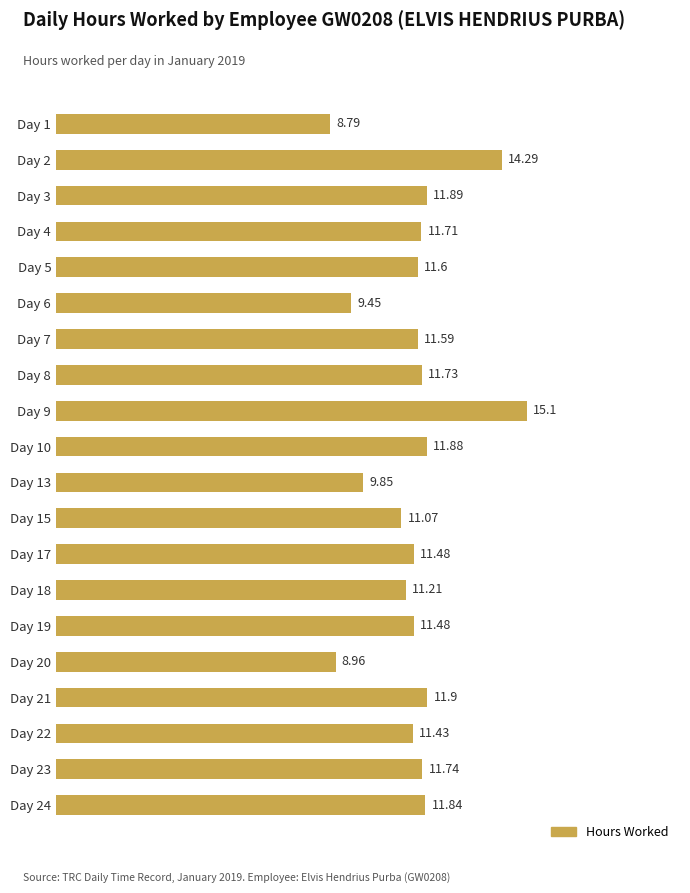

What is the ratio of the value at Day 7 to the value at Day 3?

1.0